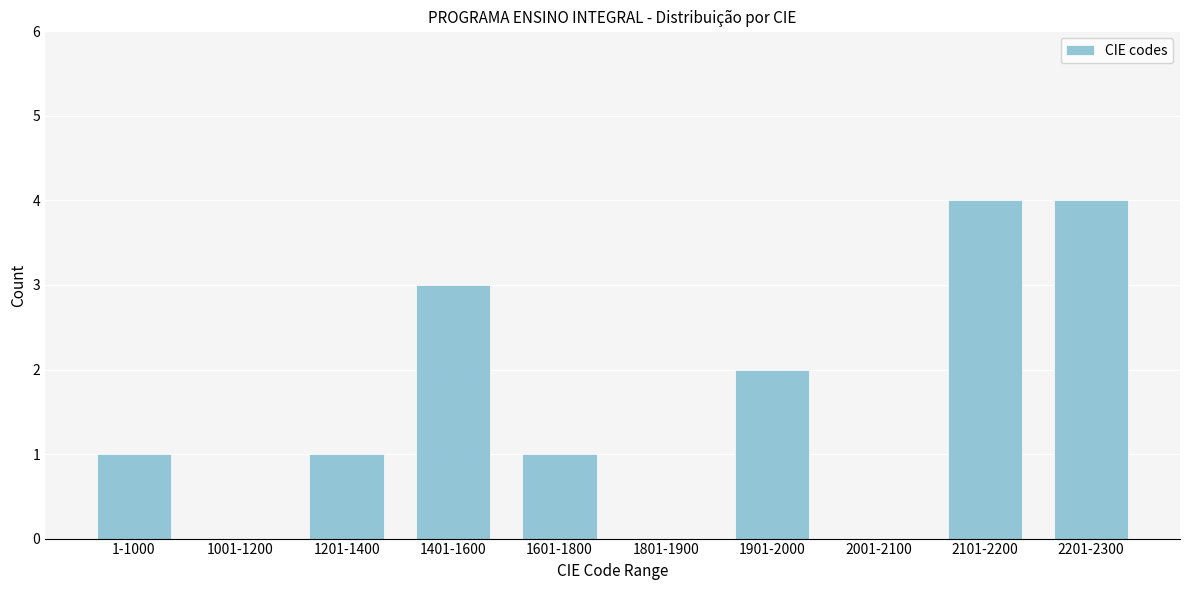

Reading left to right, what are all the values shown in this chart?

1-1000=1	1001-1200=0	1201-1400=1	1401-1600=3	1601-1800=1	1801-1900=0	1901-2000=2	2001-2100=0	2101-2200=4	2201-2300=4